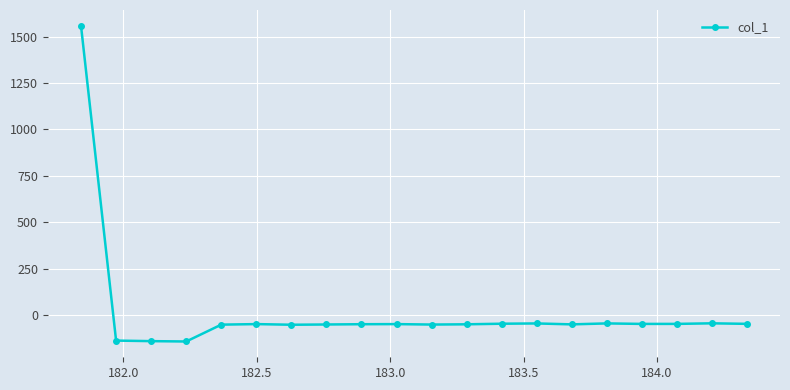

What is the value of the 17th point from the left?

-47.5